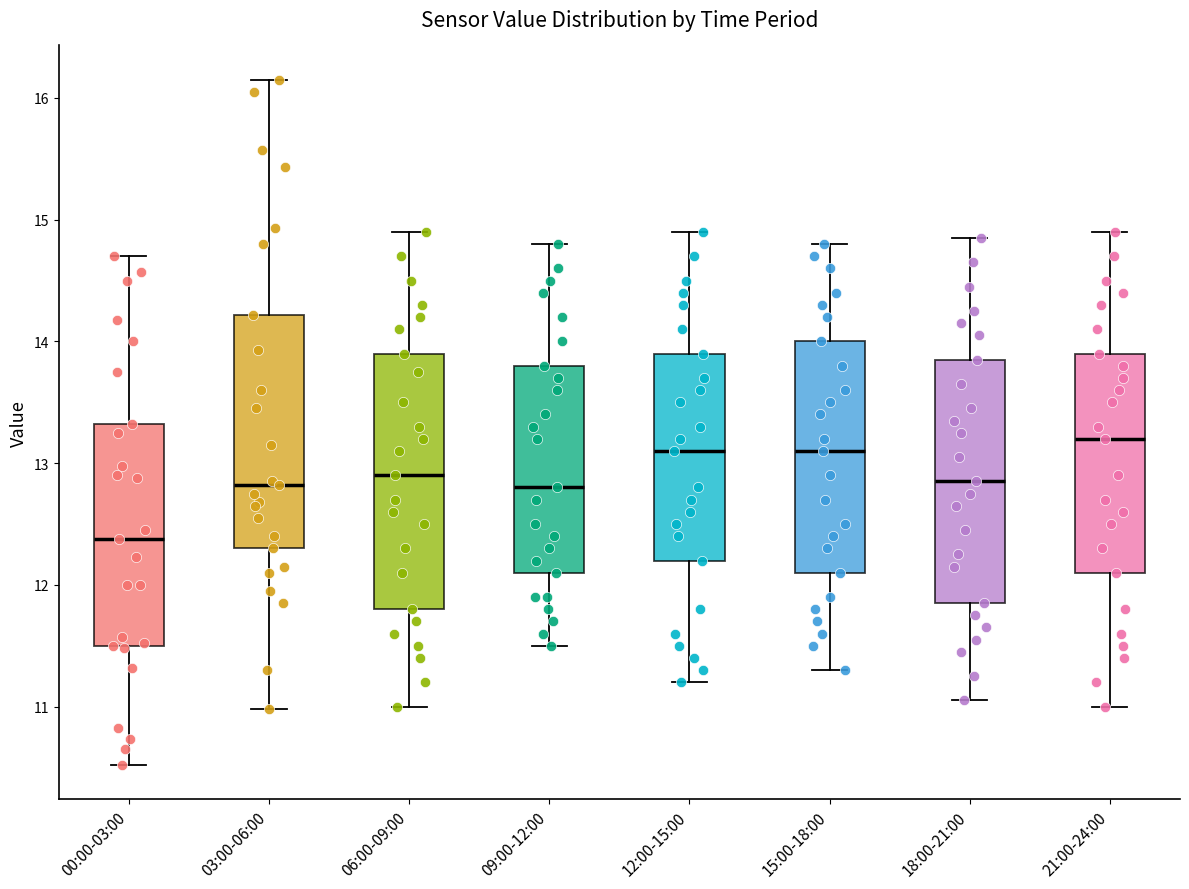

Where is the lower edge of the box for 18:00-21:00 on the y-axis? The values are not printed on the chart, so give them approximately, as read against the axis.

11.9